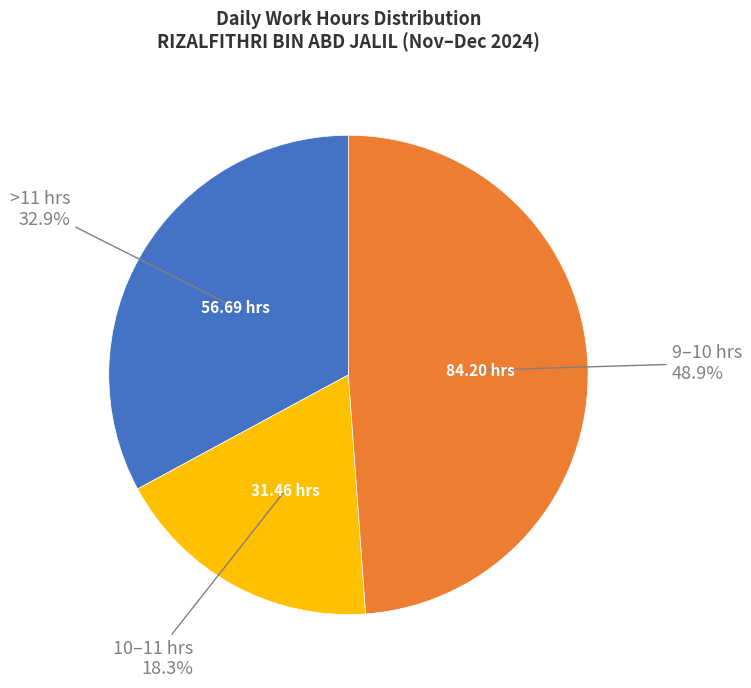

To the nearest percent, what is the difference between the largest and smallest slice percentages?

31%